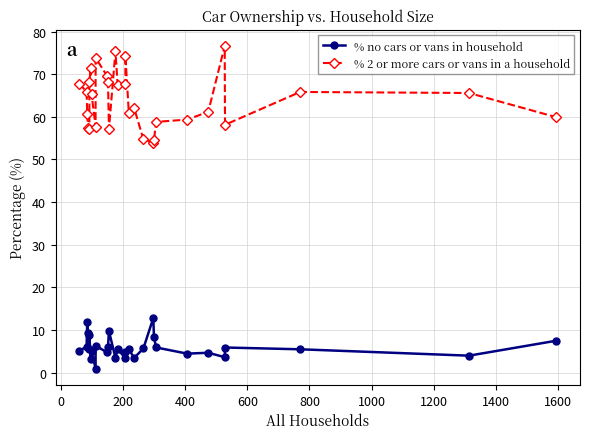

What is the maximum value for % 2 or more cars or vans in a household?

76.7